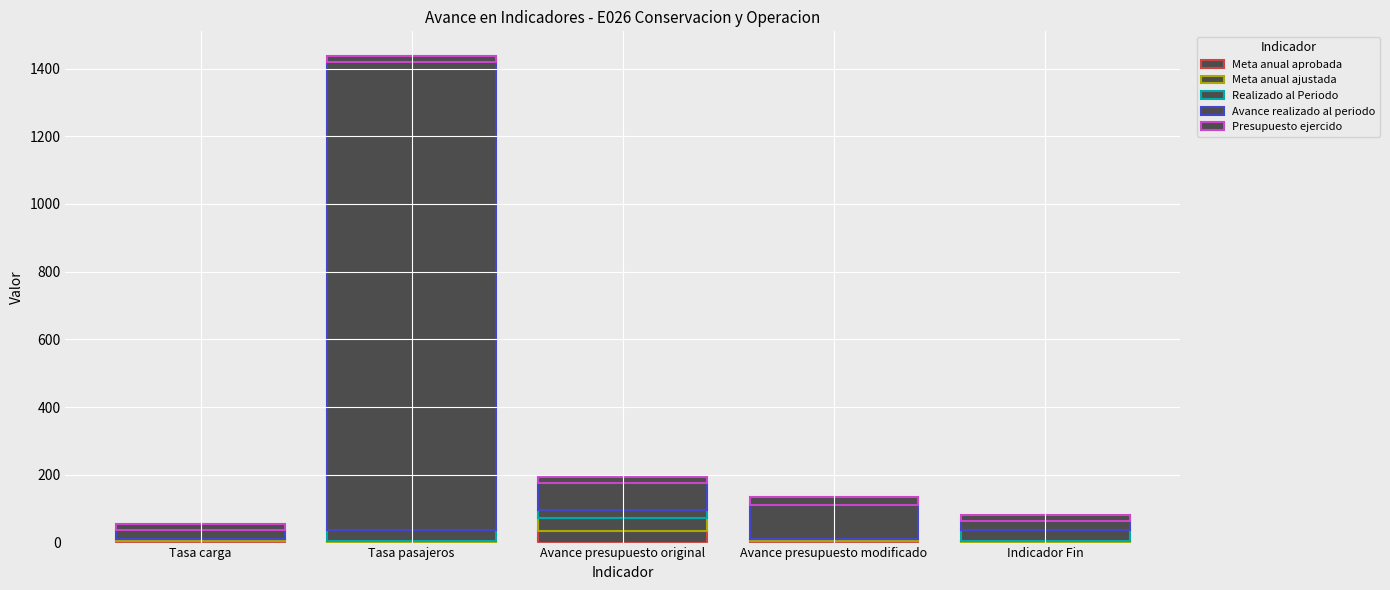

Count the number of data series in this chart.

5